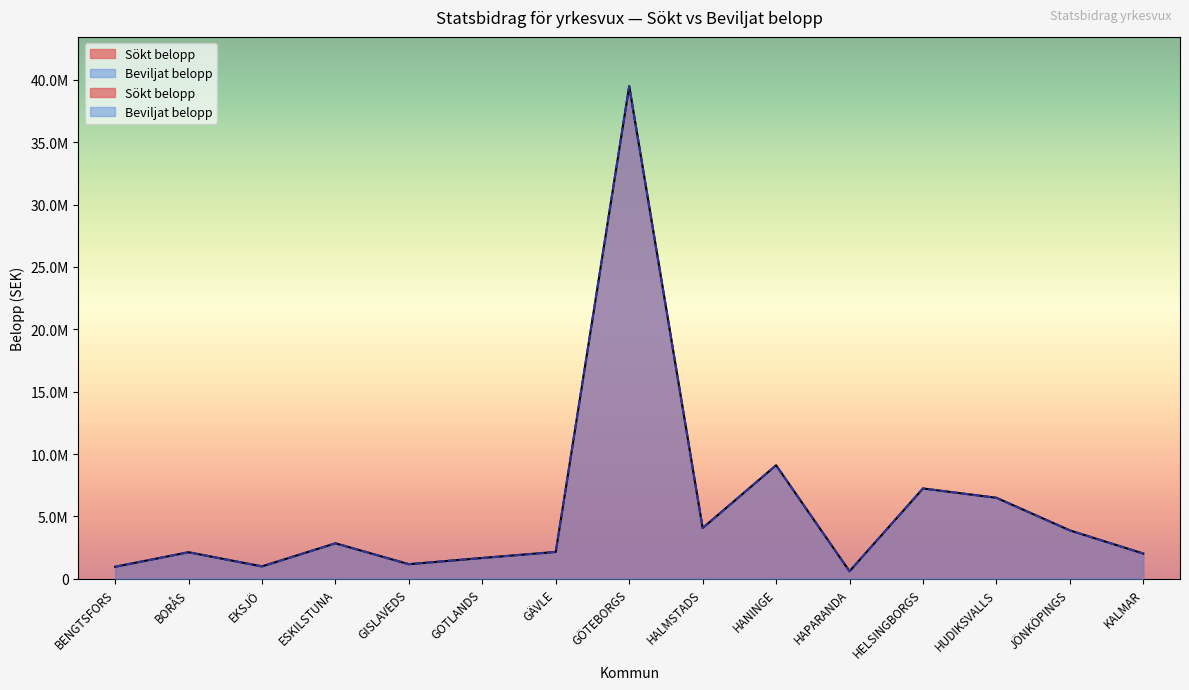

At how many categories does at least one series exceed 19916282?

1